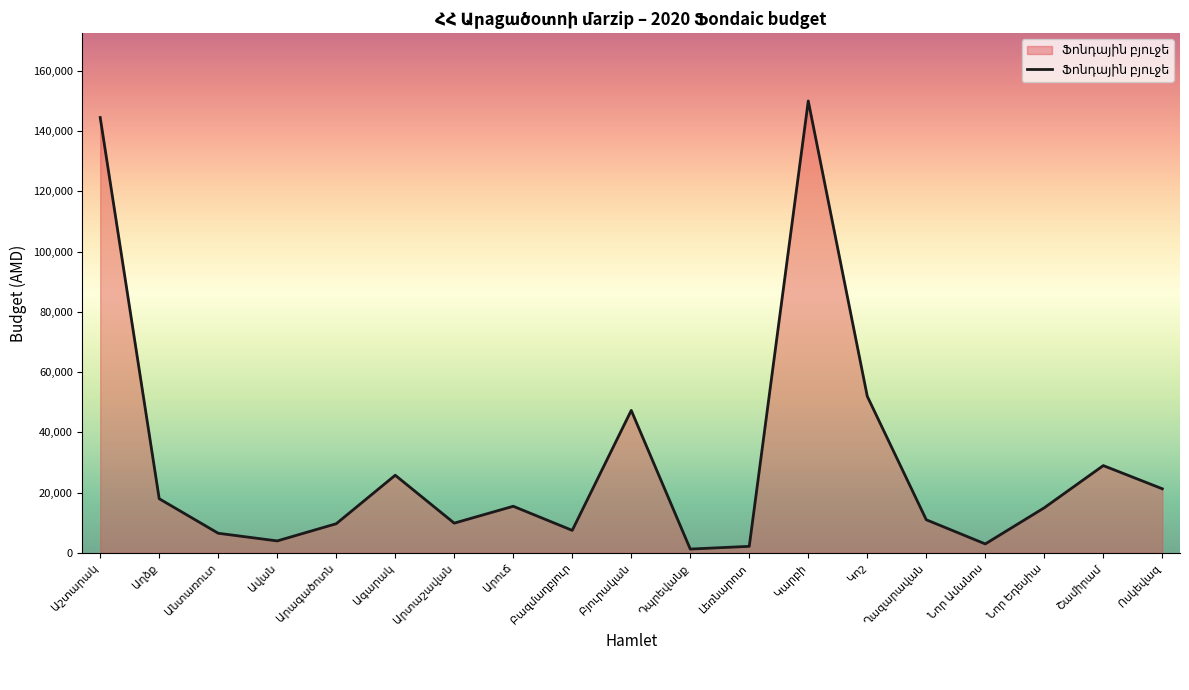

What is the difference between the maximum and minimum values?

148702.8